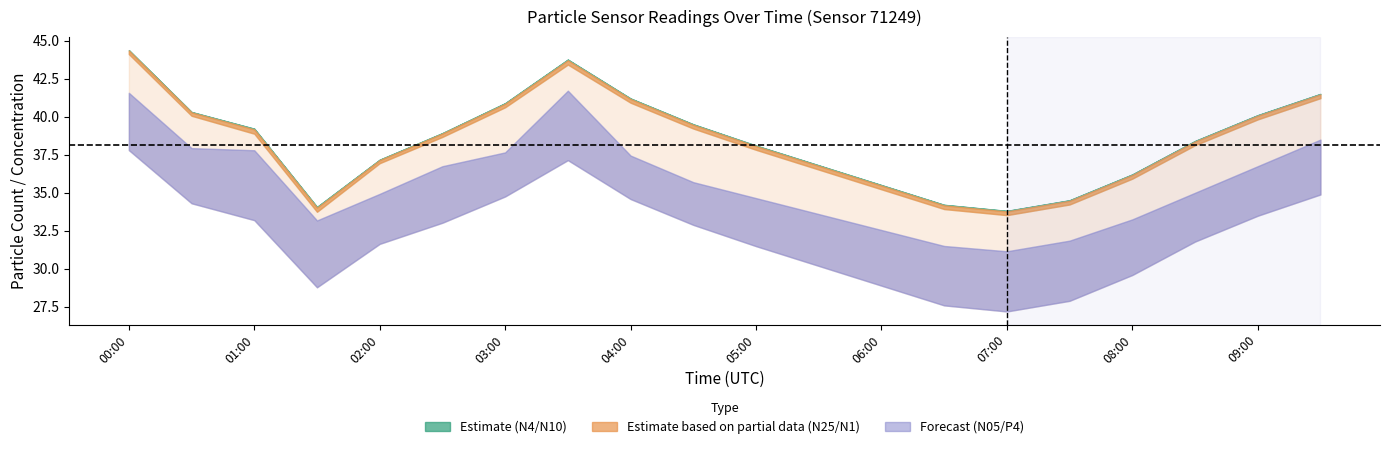

True or false: P4 and N25 cross at least once.

False